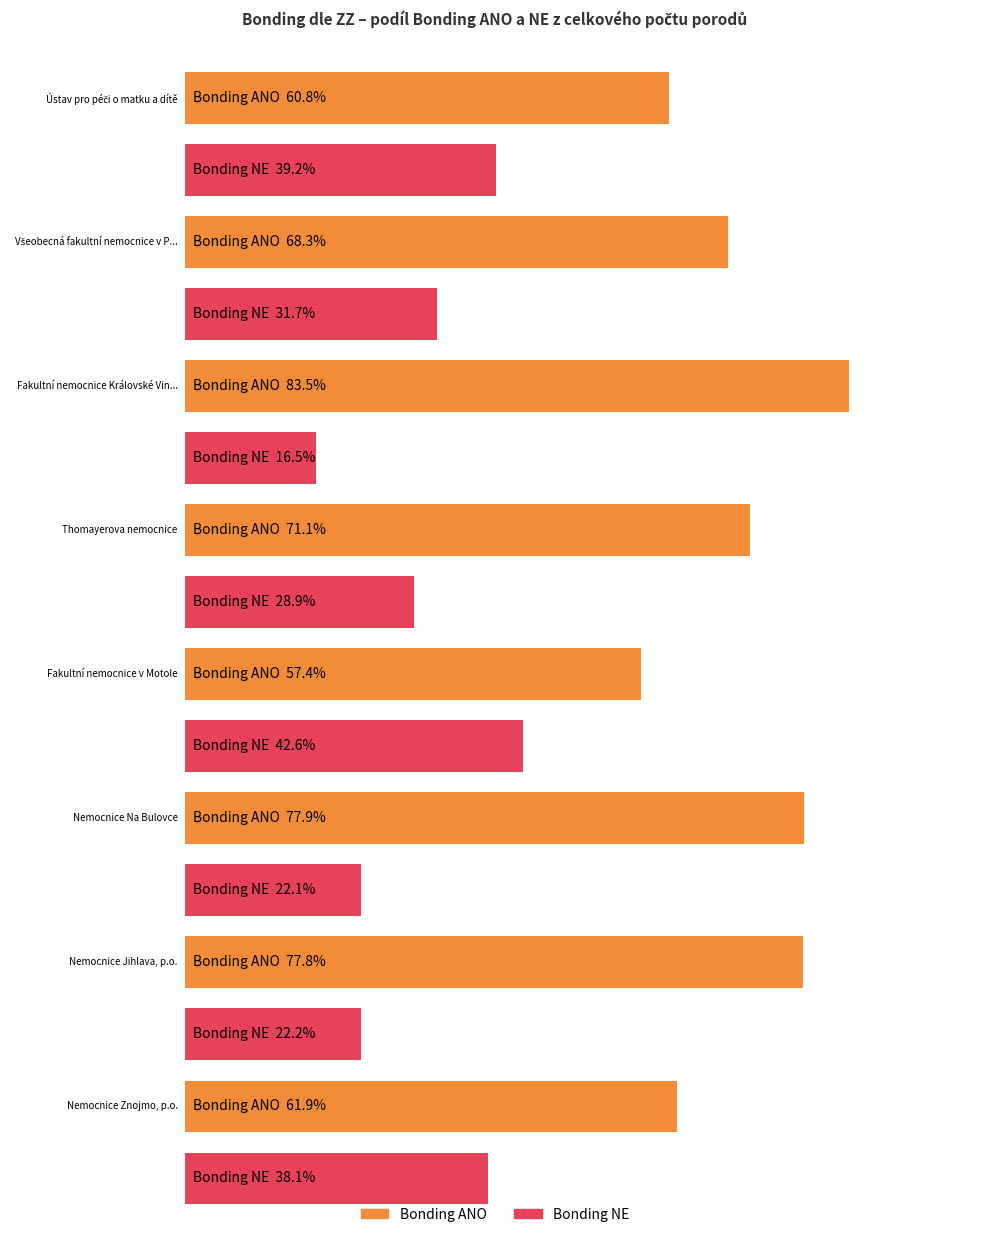

At which category is the sum across all series the highest?

Ústav pro péči o matku a dítě